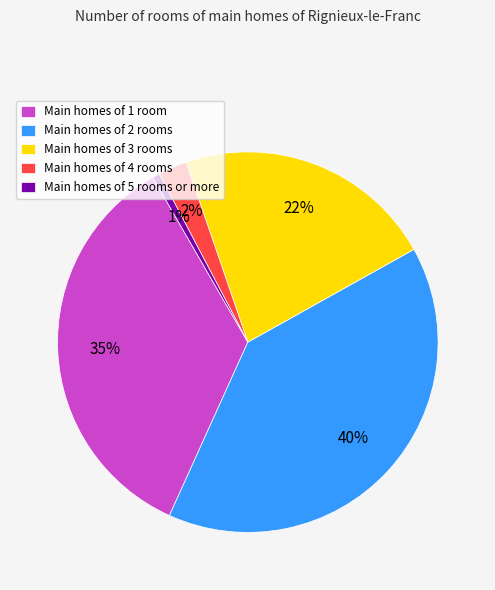

Does any single category account for the majority?

No